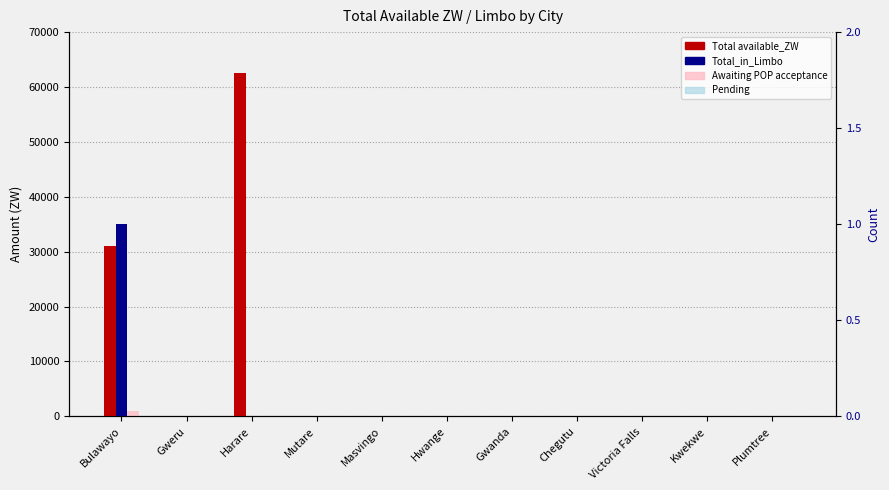

How many bars are there in each group?

4